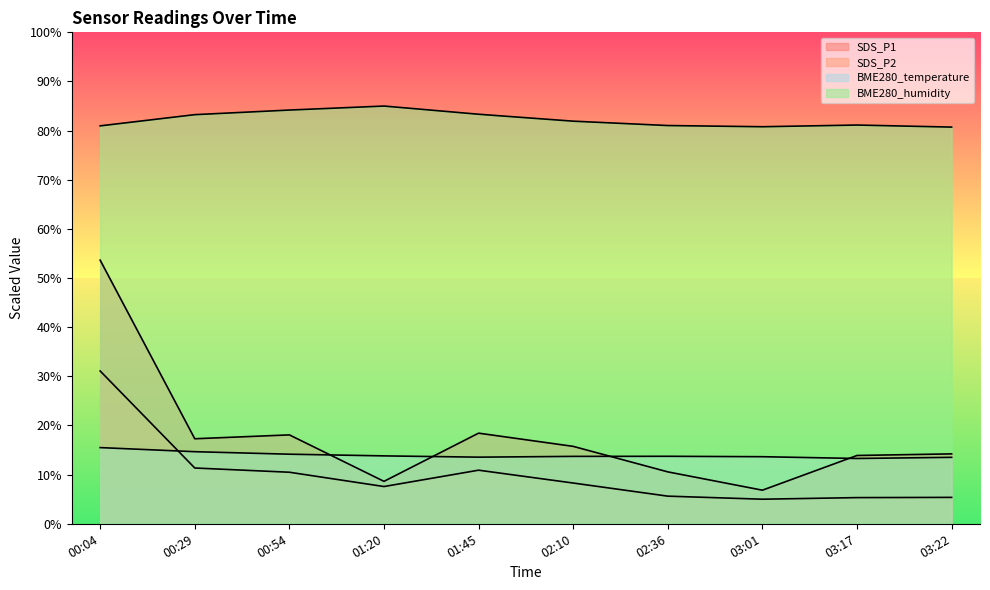

The value of SDS_P1 at 02:10 is 15.8. True or false?

True